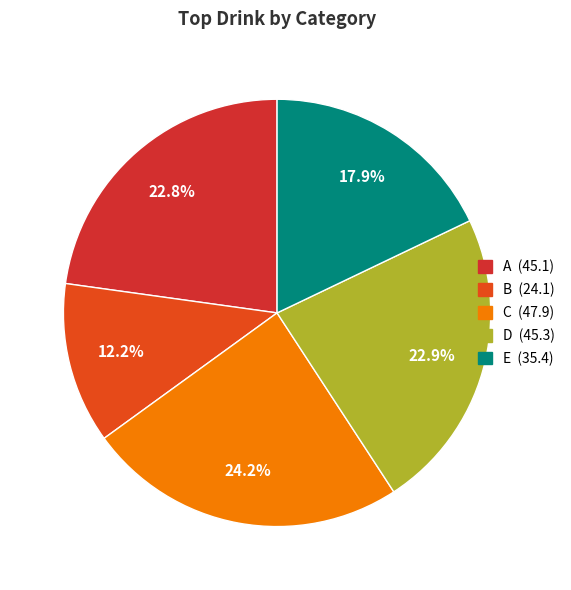

How many slices are in this pie chart?

5